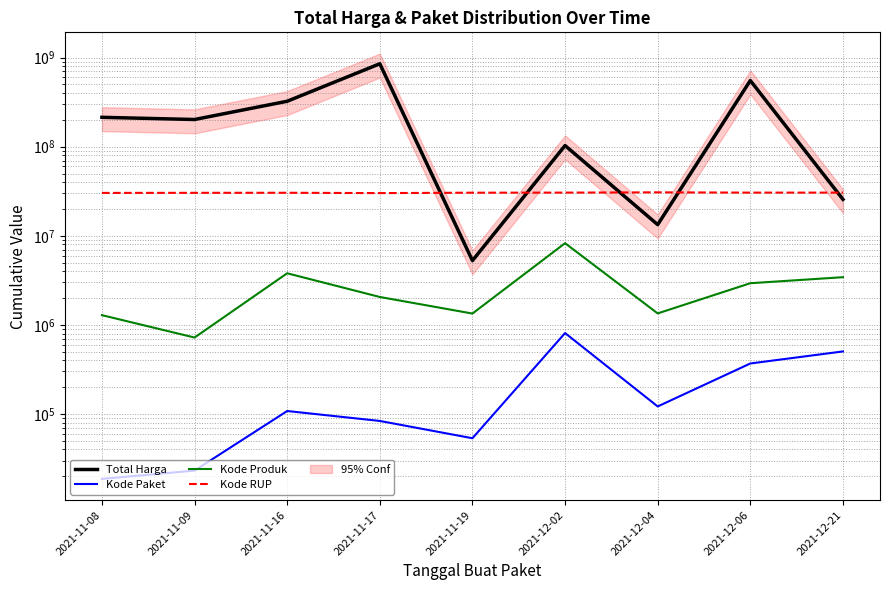

Rank the categories by Kode Produk value from lowest to highest.

2021-11-09, 2021-11-08, 2021-11-19, 2021-12-04, 2021-11-17, 2021-12-06, 2021-12-21, 2021-11-16, 2021-12-02